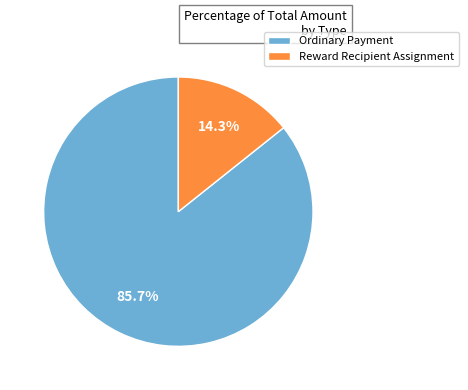

To the nearest percent, what is the difference between the largest and smallest slice percentages?

71%